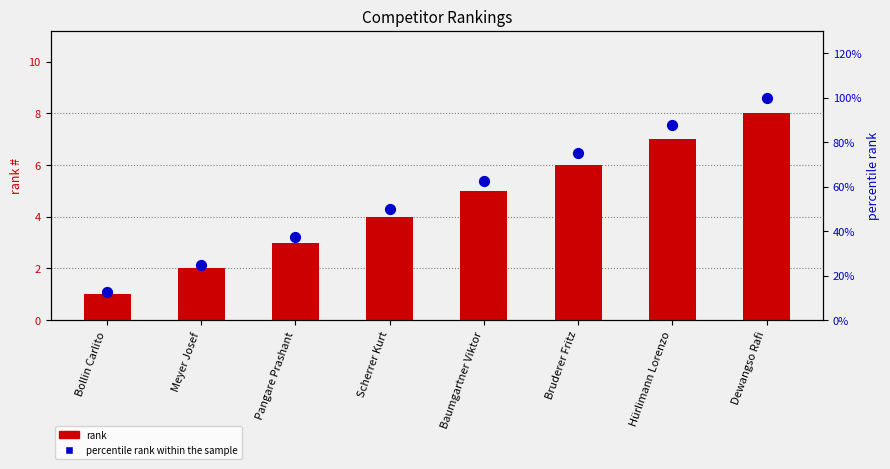

At which category is the sum across all series the highest?

Dewangso Rafi